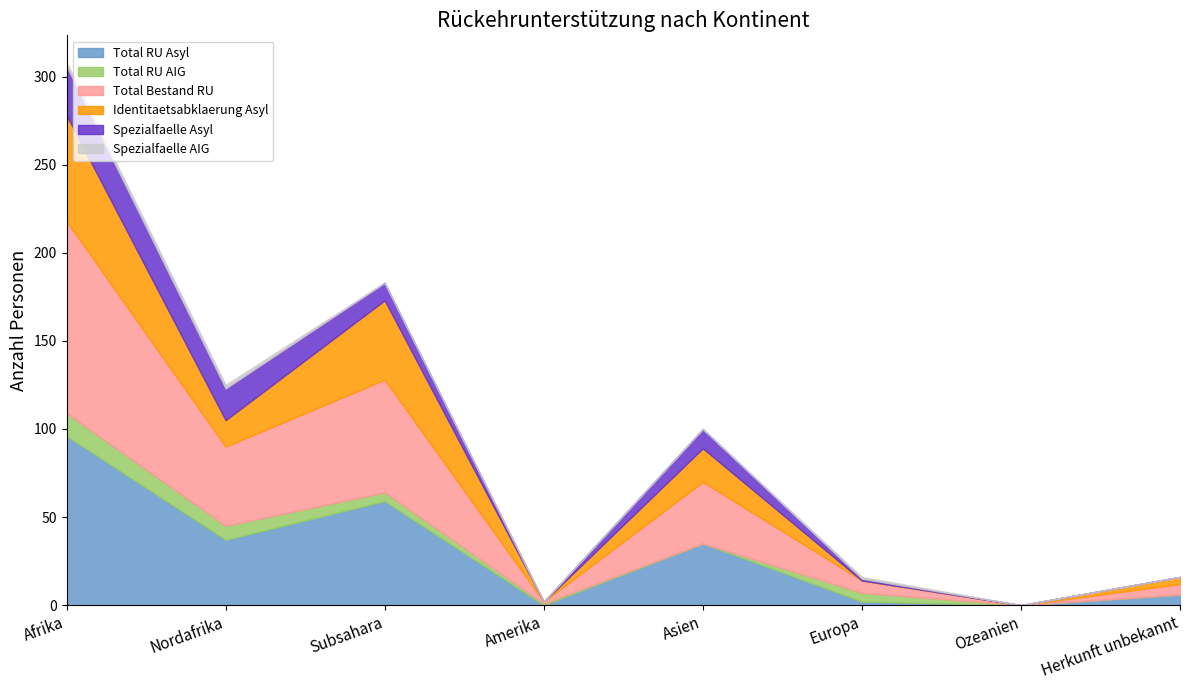

What position from the right is Subsahara?

6